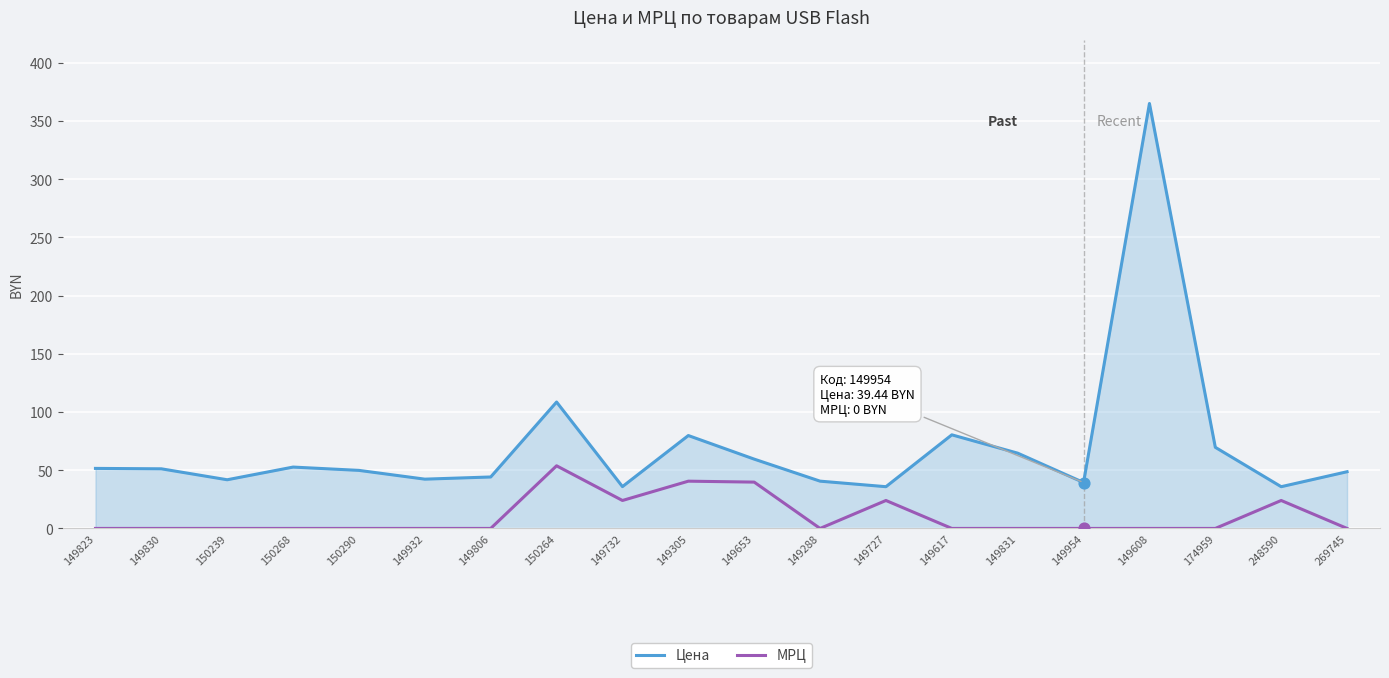

Which series has the largest total across all categories?

Цена